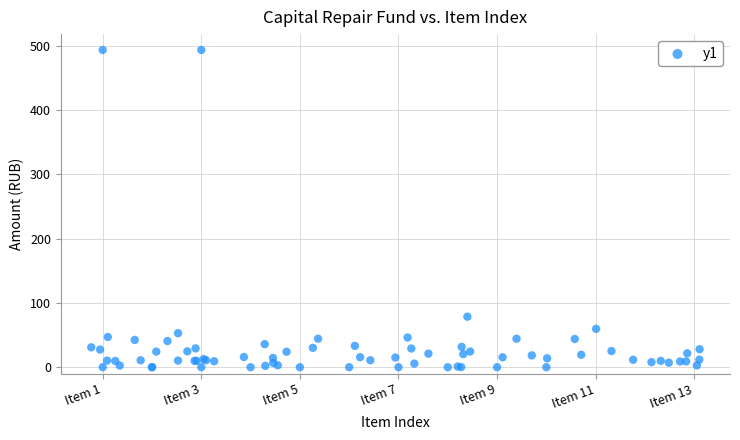

What Y value in the scatter plot is closest to 246?

78.6